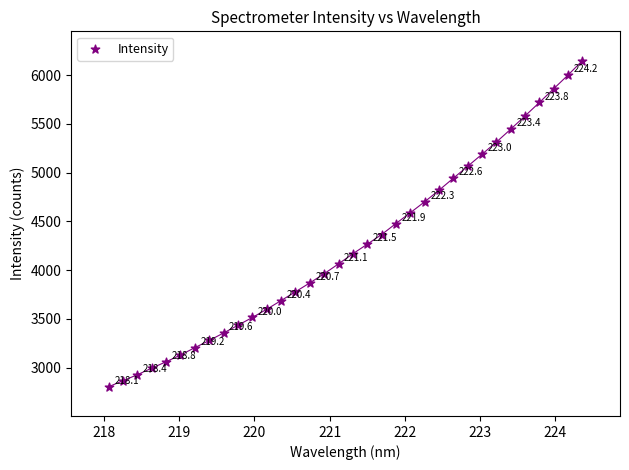

What Y value in the scatter plot is closest to 4476?

4477.7